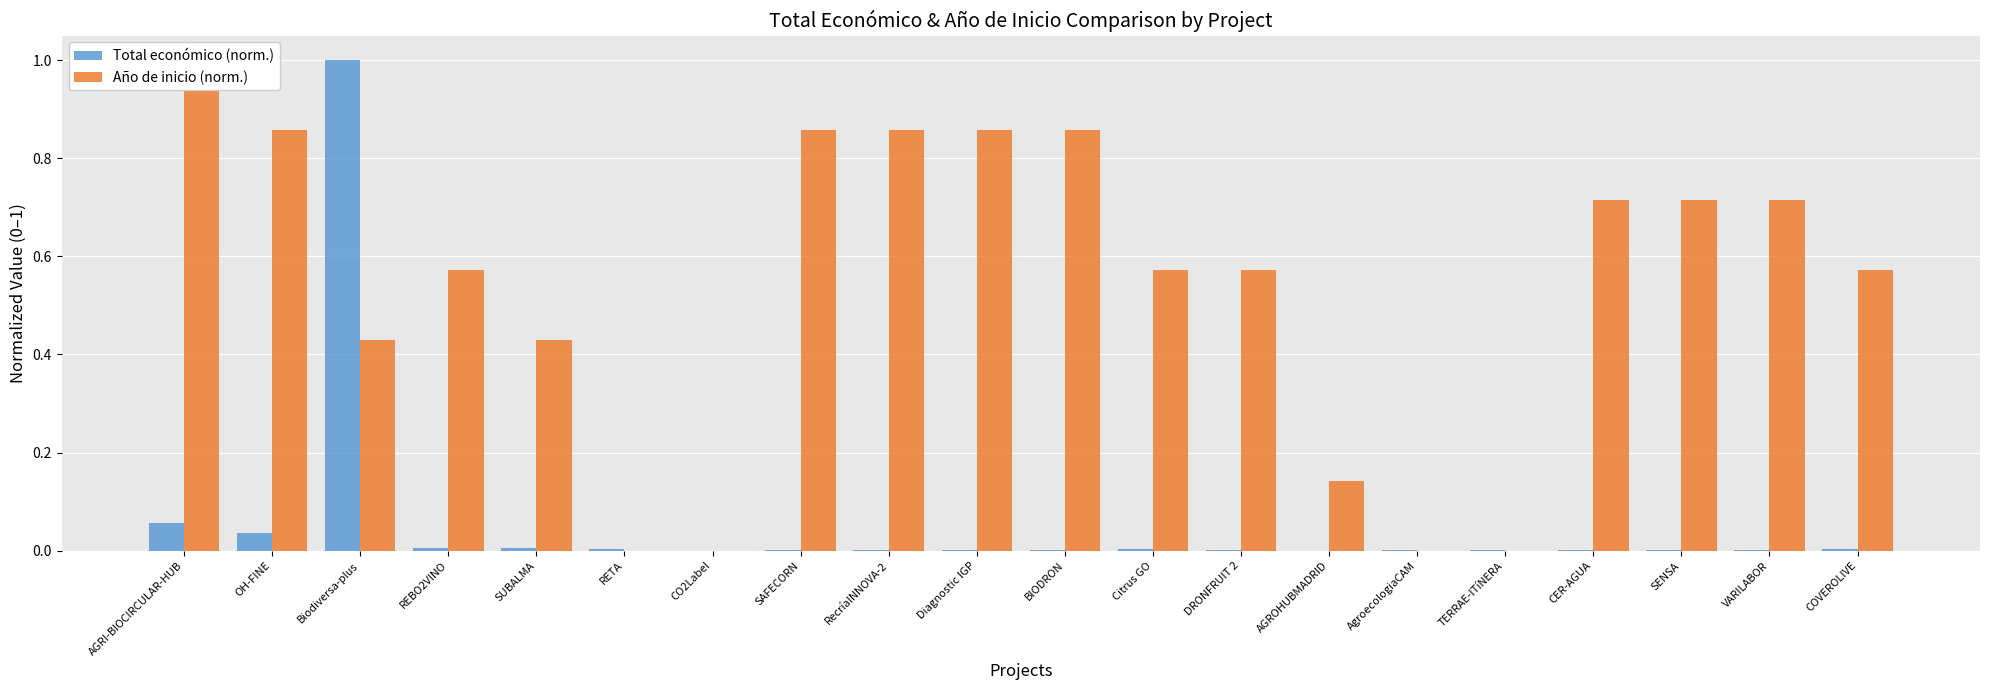

What position from the right is BIODRON?

10